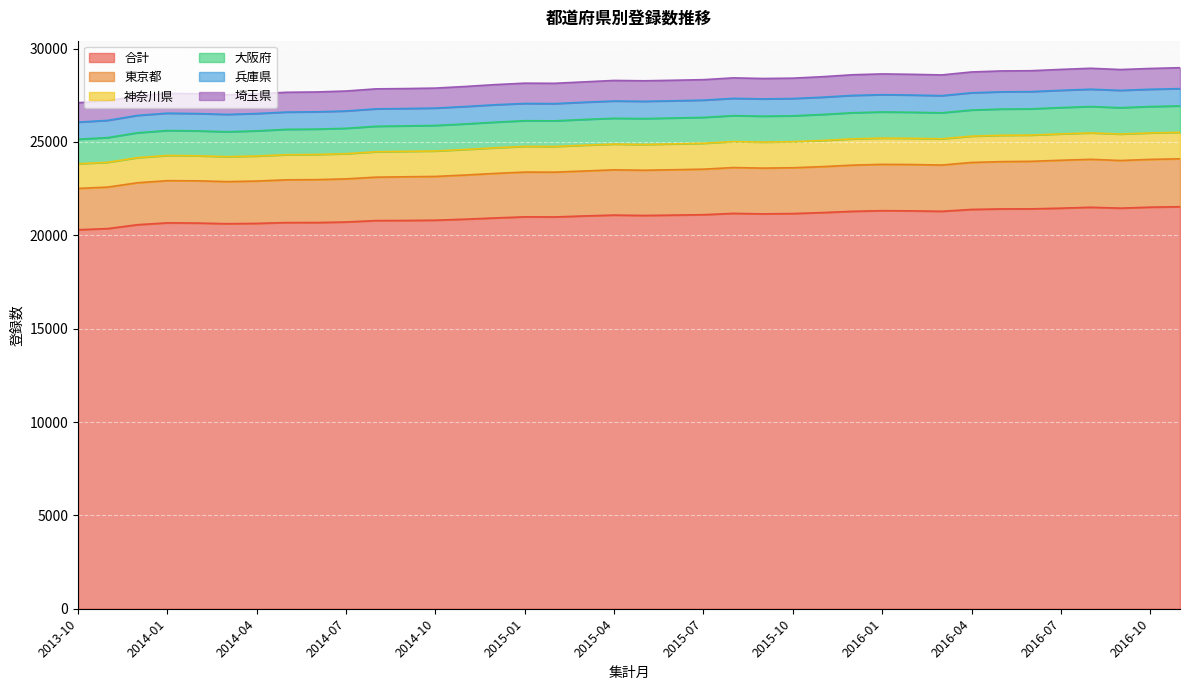

At which category does the chart reach its peak across all series?

2016-11